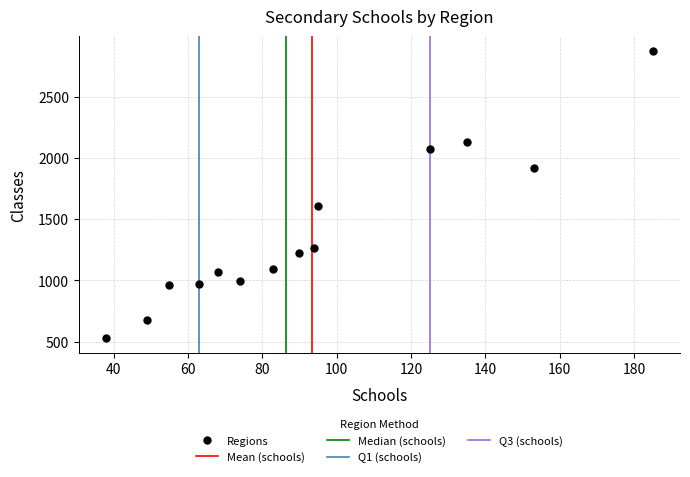

What Y value in the scatter plot is closest to 1702?

1608